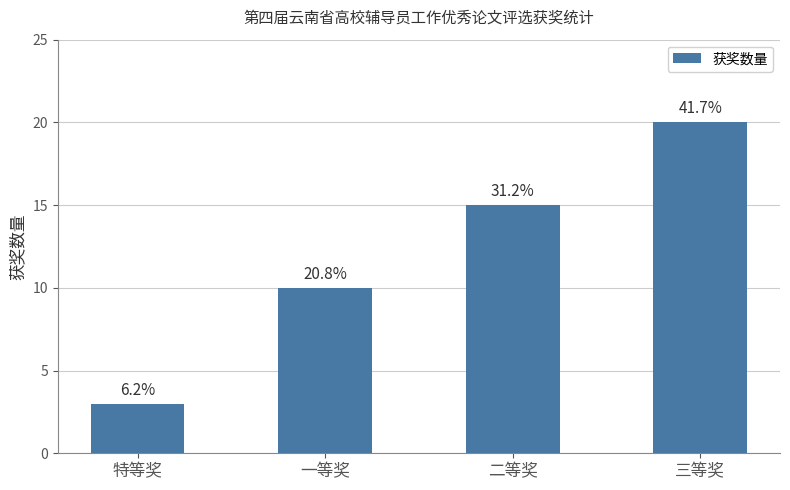

Reading left to right, list all the values displayed in this chart.

3	10	15	20